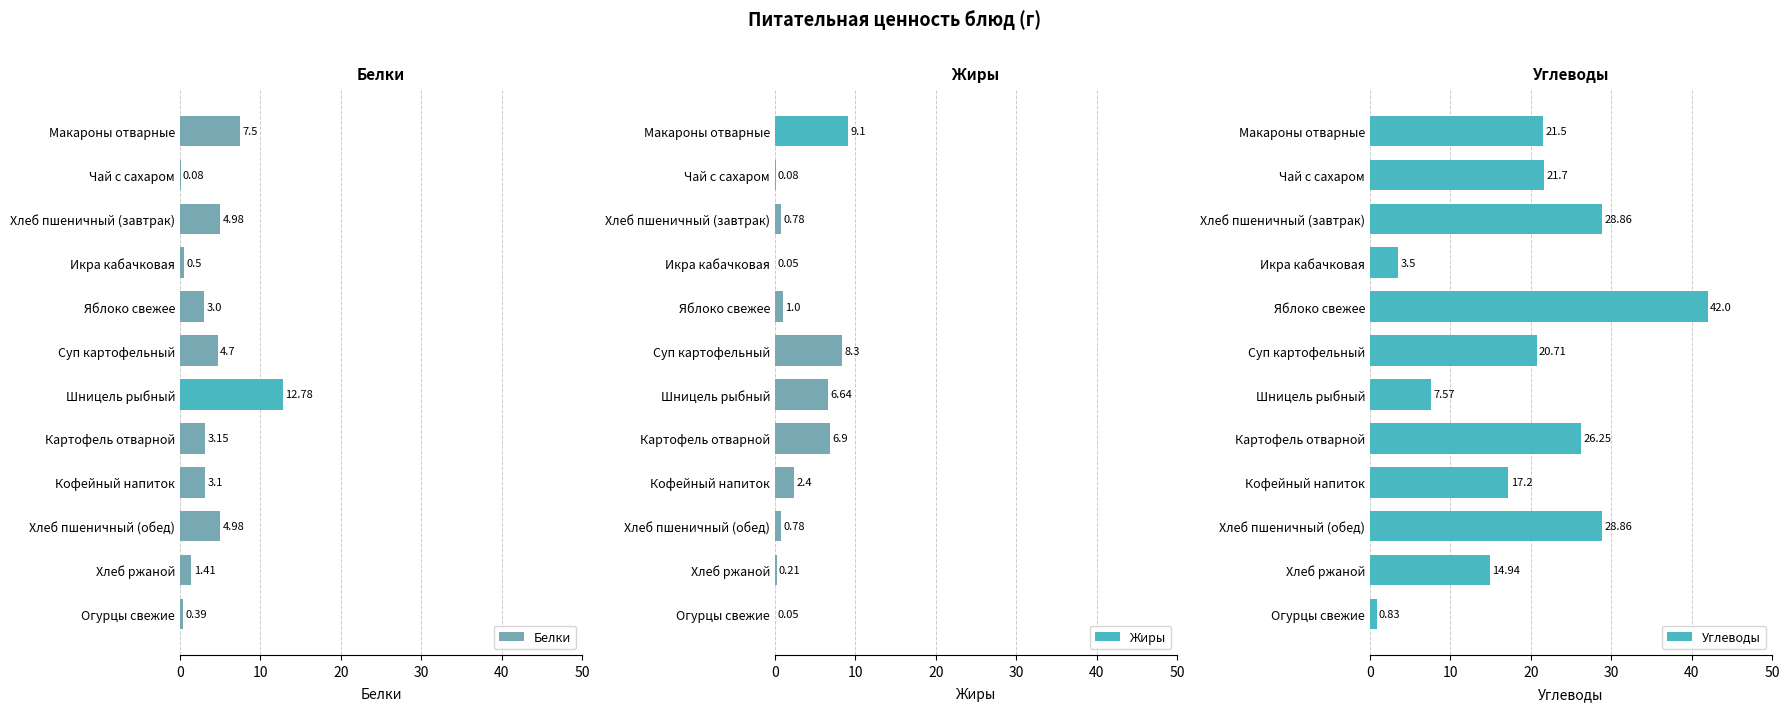

What is the sum of all Белки values?

46.6